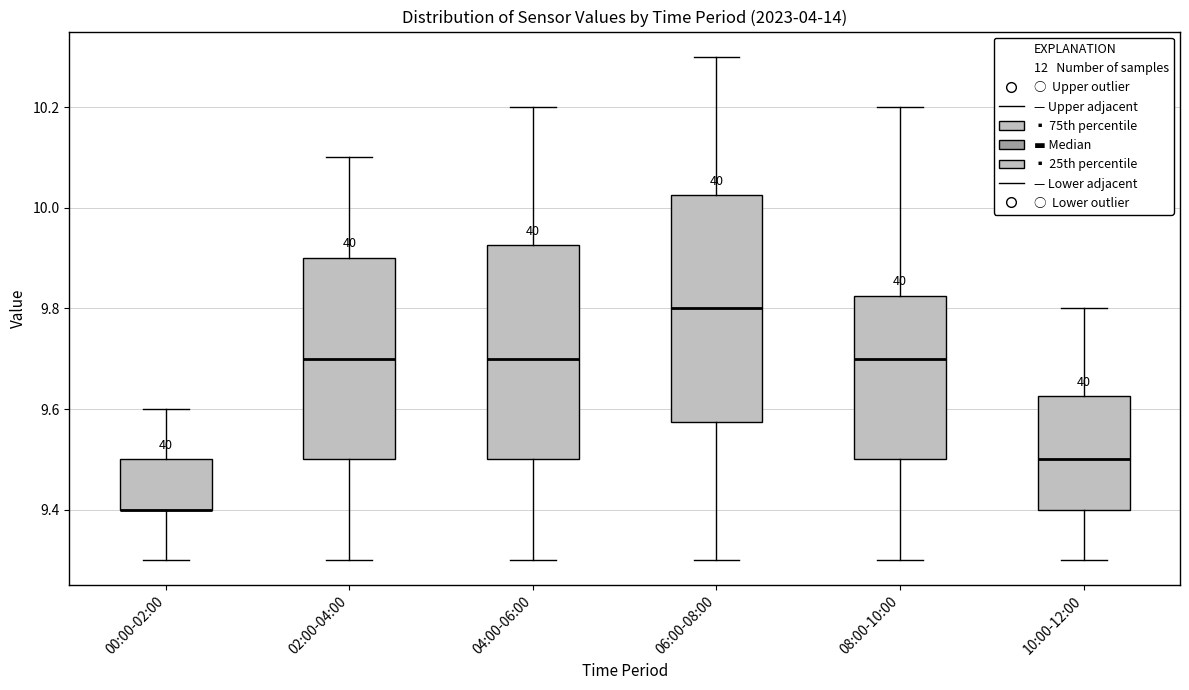

Reading left to right, transcribe this box plot: for each box, give where its median line is, the range the box spans, and where its two whiskers end, as read against the y-axis. The values are not printed on the chart, so give them approximately, as read against the axis.

00:00-02:00: median 9.40 (drawn on the box's lower edge), box 9.40 to 9.50, whiskers 9.30 to 9.60
02:00-04:00: median 9.70, box 9.50 to 9.90, whiskers 9.30 to 10.10
04:00-06:00: median 9.70, box 9.50 to 9.92, whiskers 9.30 to 10.20
06:00-08:00: median 9.80, box 9.58 to 10.02, whiskers 9.30 to 10.30
08:00-10:00: median 9.70, box 9.50 to 9.82, whiskers 9.30 to 10.20
10:00-12:00: median 9.50, box 9.40 to 9.62, whiskers 9.30 to 9.80